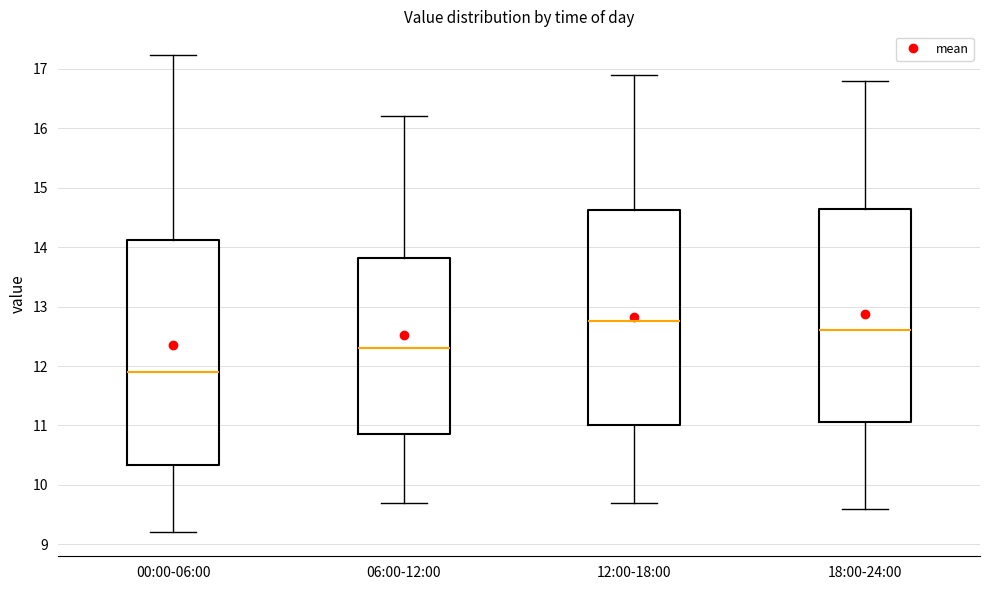

Which box is the tallest, from its lower edge to its upper edge?

00:00-06:00